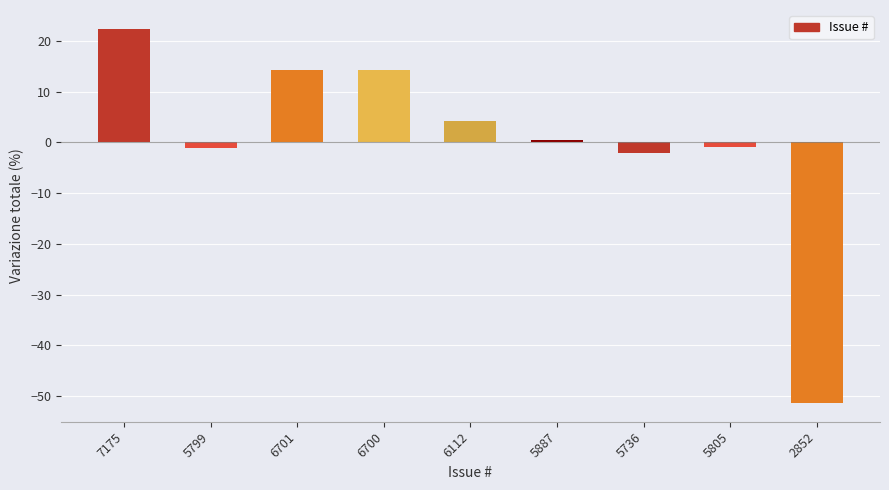

Which category has the highest value across all series?

7175